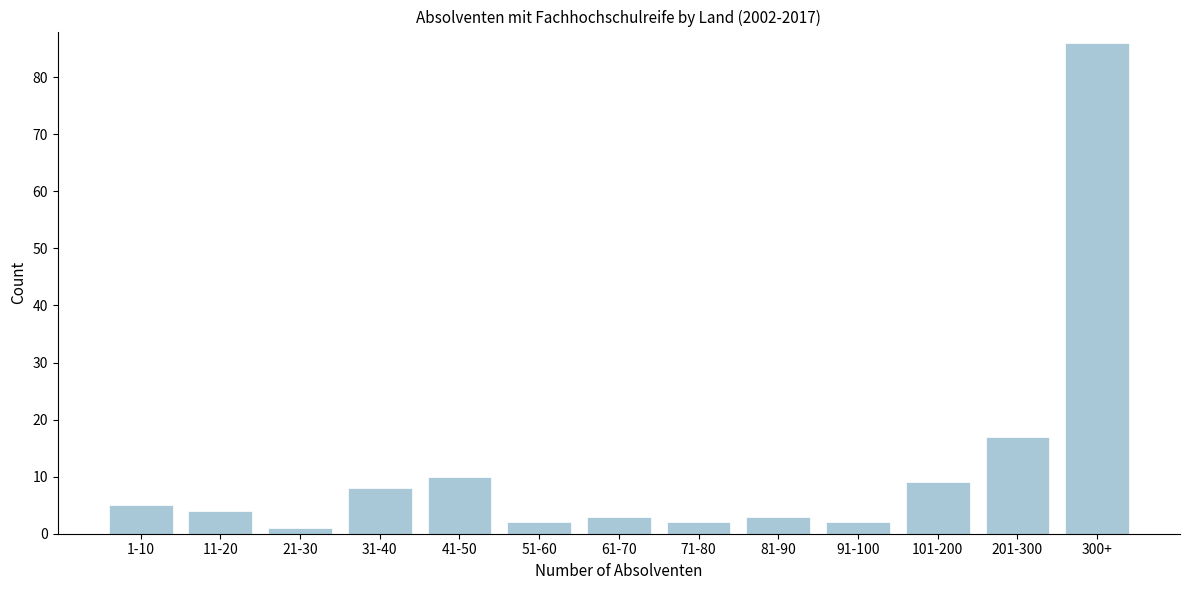

Reading right to left, transcribe all the data shown in this chart.

300+=86	201-300=17	101-200=9	91-100=2	81-90=3	71-80=2	61-70=3	51-60=2	41-50=10	31-40=8	21-30=1	11-20=4	1-10=5